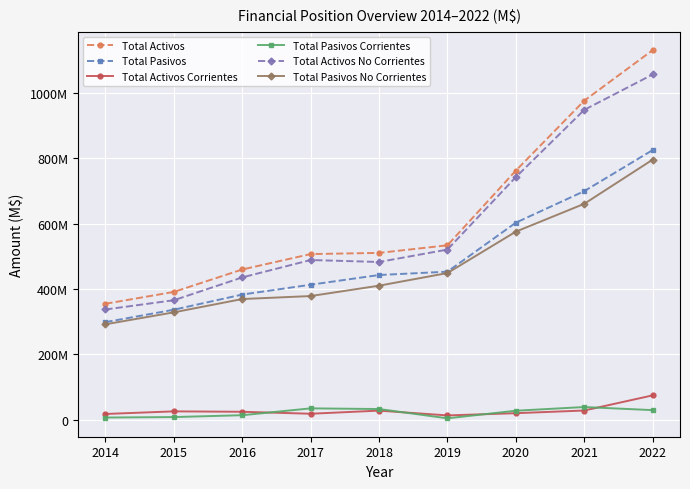

Reading left to right, what are all the values shown in this chart?

Total Activos: 2014=354886636.0	2015=391178029.5	2016=459811625.0	2017=507051579.0	2018=510602912.0	2019=533867954.0	2020=762539586.0	2021=976583705.5	2022=1131256054.8
Total Pasivos: 2014=298630604.0	2015=336665719.5	2016=383085796.0	2017=413173116.0	2018=442892023.0	2019=453147172.0	2020=603127145.0	2021=699640383.3	2022=825355815.7
Total Activos Corrientes: 2014=17511121.0	2015=25476624.5	2016=24226186.0	2017=18210163.0	2018=27764092.0	2019=13069277.0	2020=19883550.8	2021=28093197.3	2022=74429132.9
Total Pasivos Corrientes: 2014=6604230.0	2015=8024917.0	2016=13709501.0	2017=34660587.0	2018=32633037.0	2019=4205708.0	2020=27455555.8	2021=38736589.3	2022=29281721.4
Total Activos No Corrientes: 2014=337375515.0	2015=365701405.0	2016=435585439.0	2017=488841416.0	2018=482838820.0	2019=520798677.0	2020=742656035.2	2021=948490508.2	2022=1056826921.9
Total Pasivos No Corrientes: 2014=292026374.0	2015=328640802.5	2016=369376295.0	2017=378512529.0	2018=410258986.0	2019=448941464.0	2020=575671589.2	2021=660903794.0	2022=796074094.3